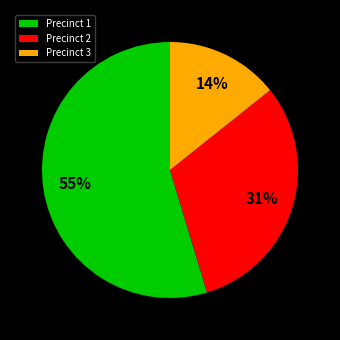

Between Precinct 3 and Precinct 1, which is larger?

Precinct 1